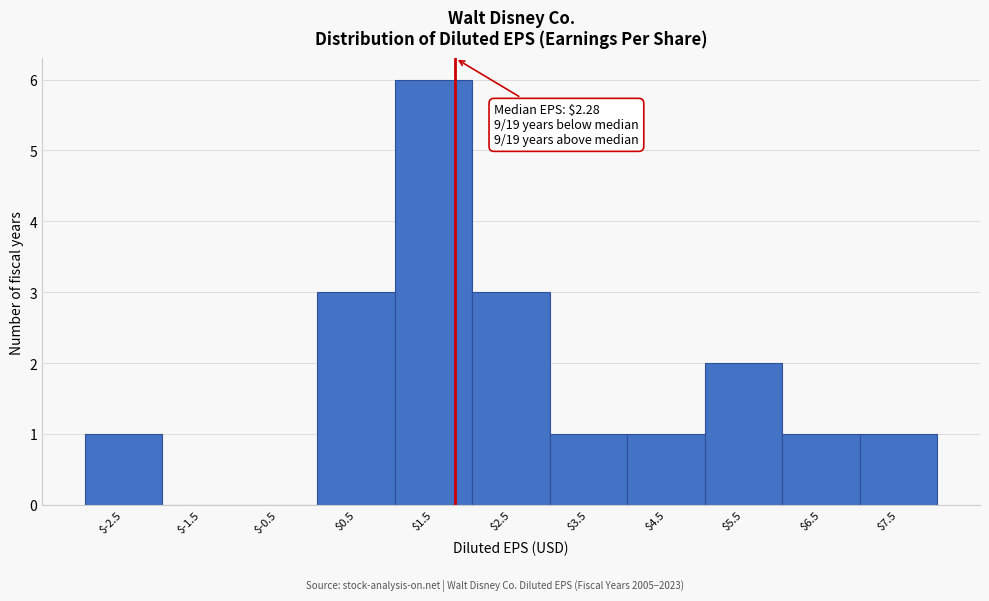

Is it true that the value at $6.5 is 1?

True